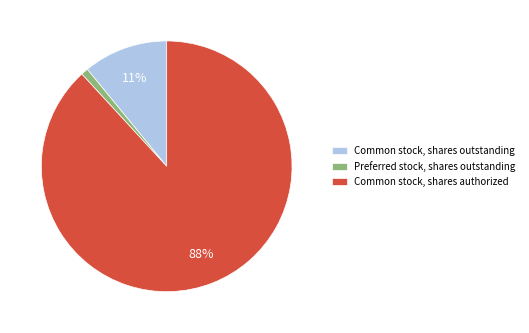

True or false: Preferred stock, shares outstanding accounts for 1% of the total.

True